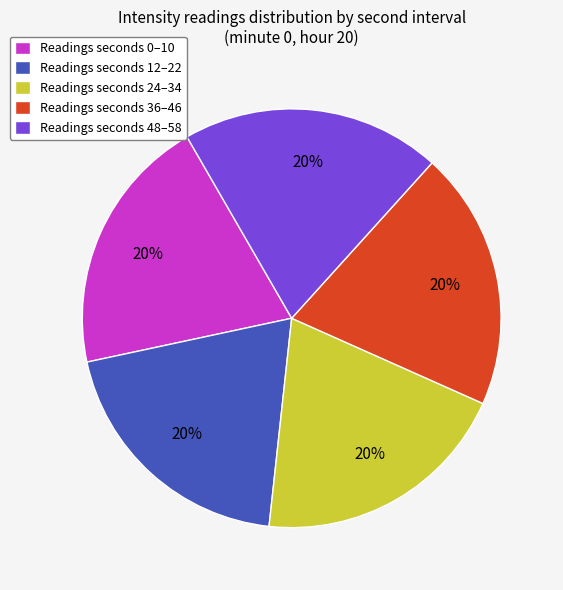

How many slices are in this pie chart?

5